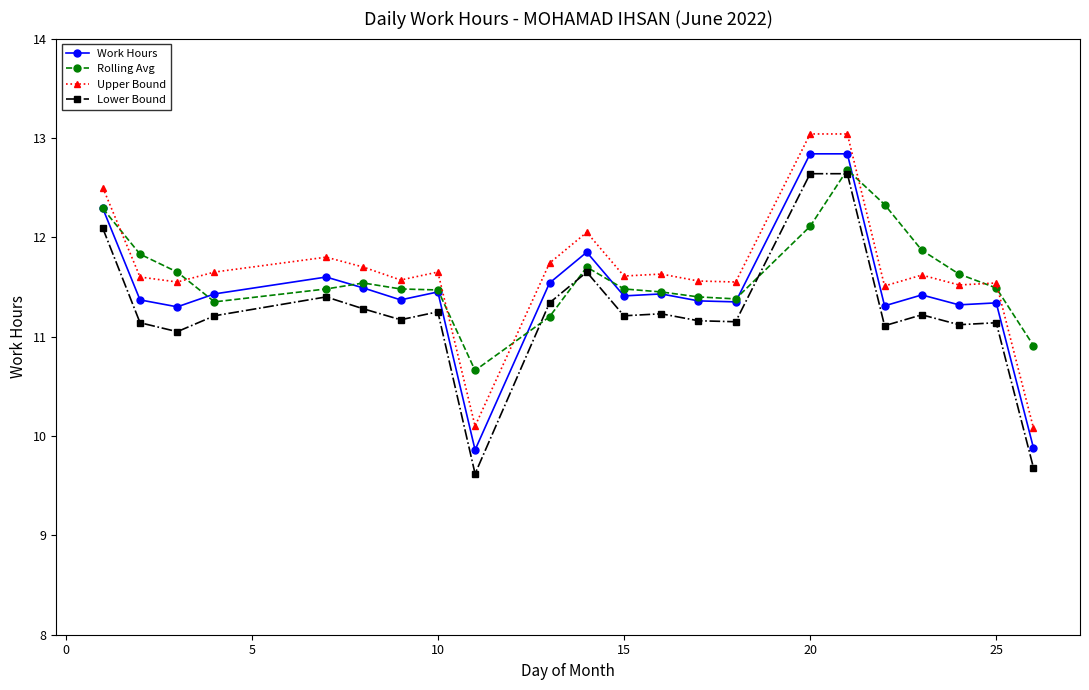

True or false: Lower Bound and Work Hours cross at least once.

False